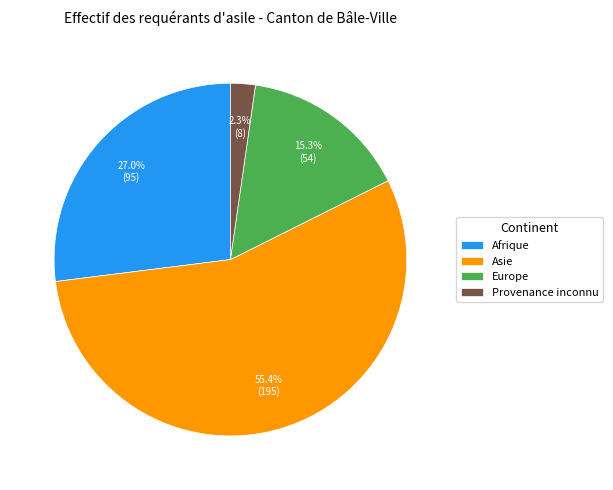

What is the largest slice in the pie chart?

Asie